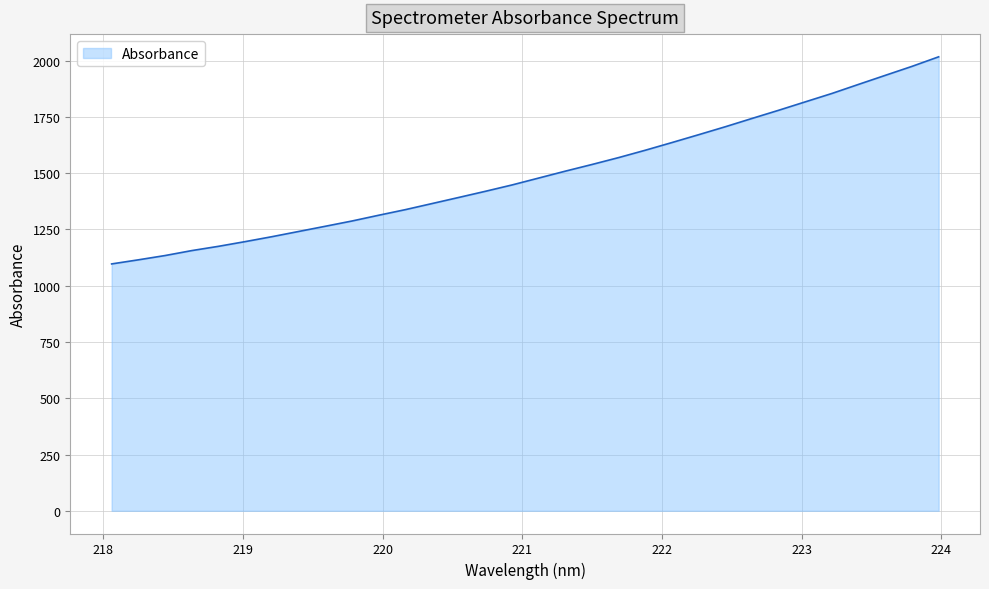

What is the smallest value displayed?

1096.9